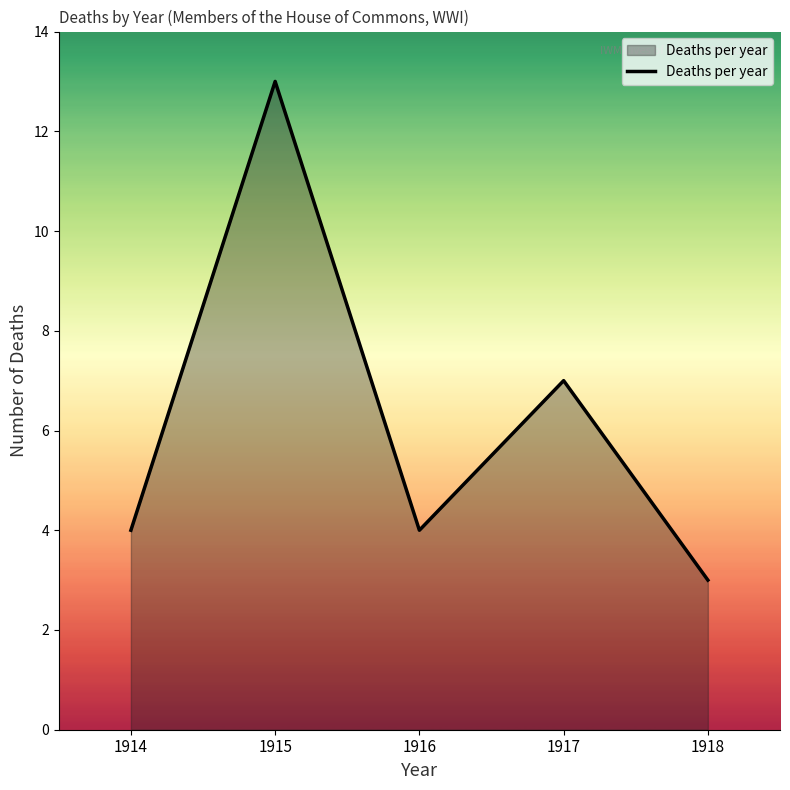

What is the sum of the values at 1915 and 1917?

20